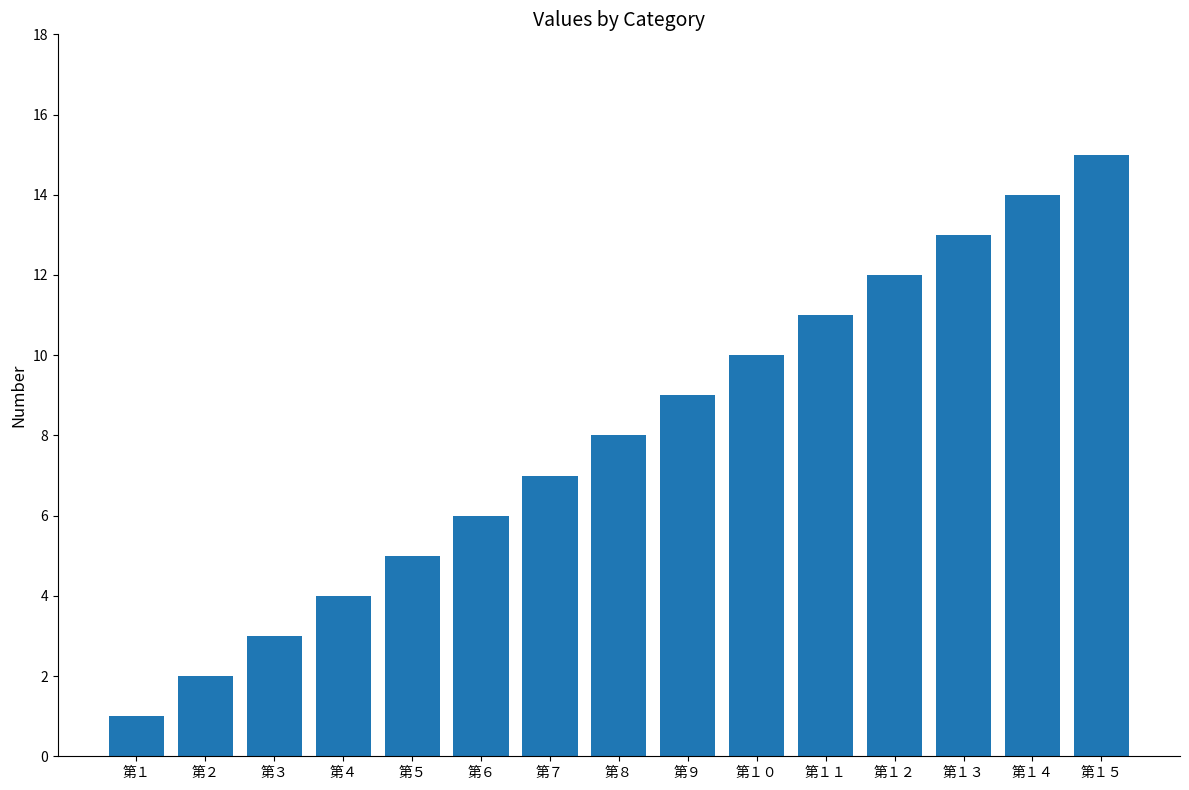

Is it true that the value at 第１３ is 21?

False